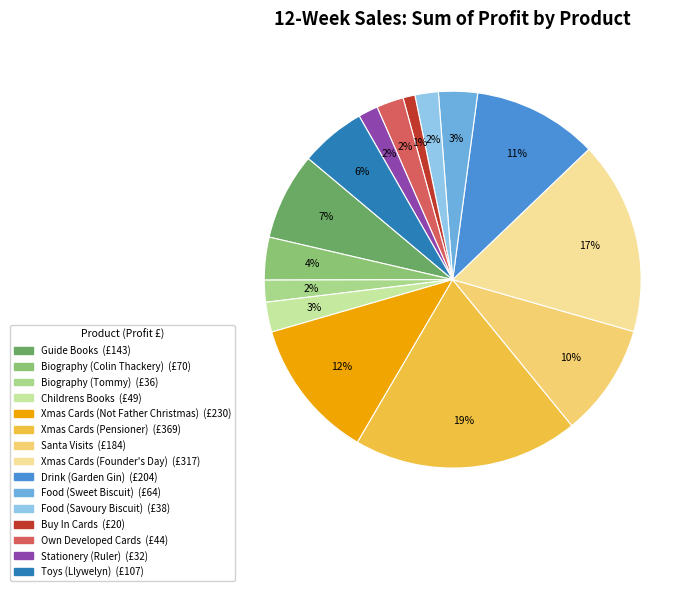

Which category has the smallest portion of the pie?

Buy In Cards